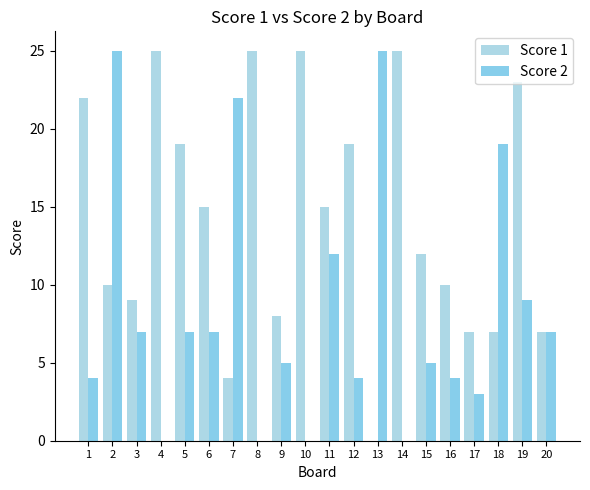

How many series are shown in this chart?

2